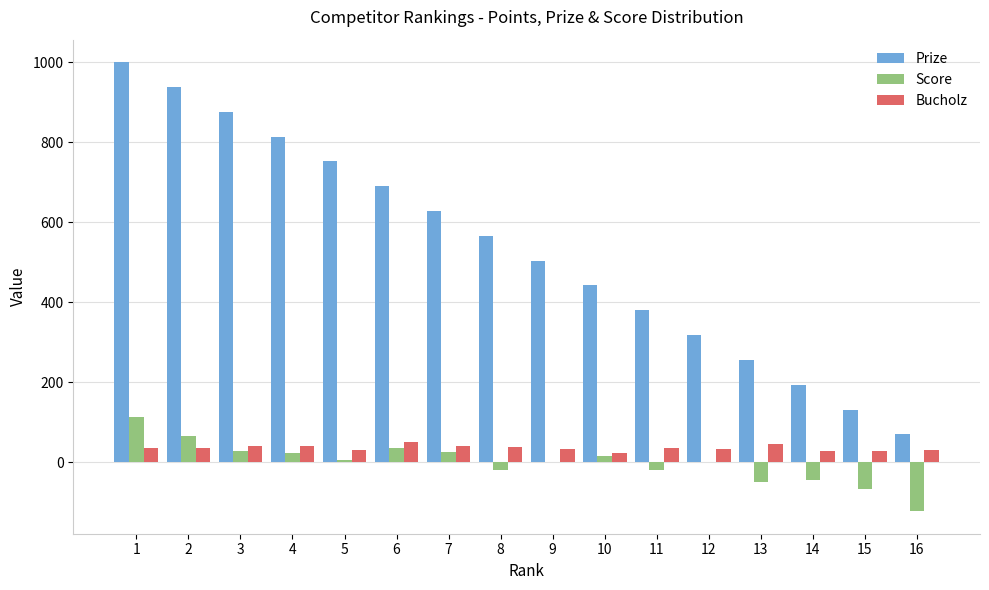

How many groups of bars are there?

16